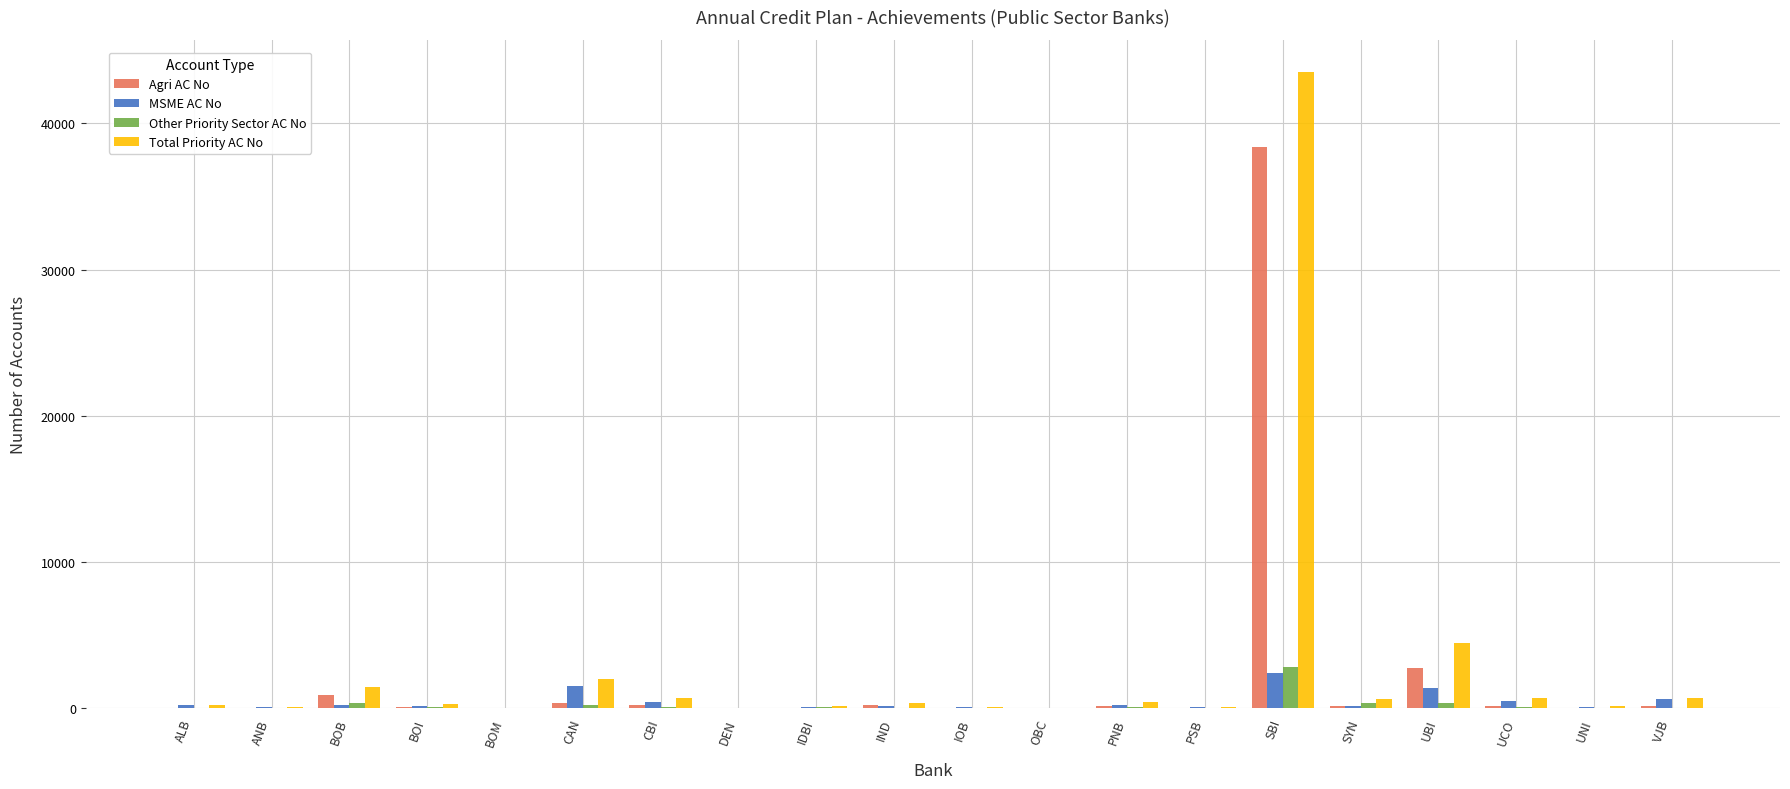

Between IND and UBI, which series saw the biggest shift?

Total Priority AC No